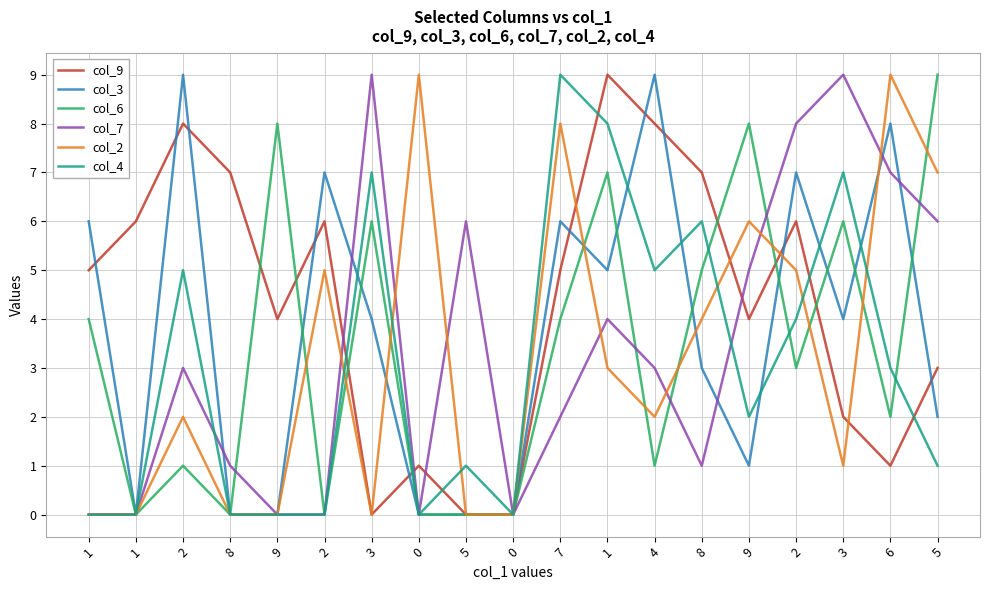

What are all the series names shown in the legend?

col_9, col_3, col_6, col_7, col_2, col_4